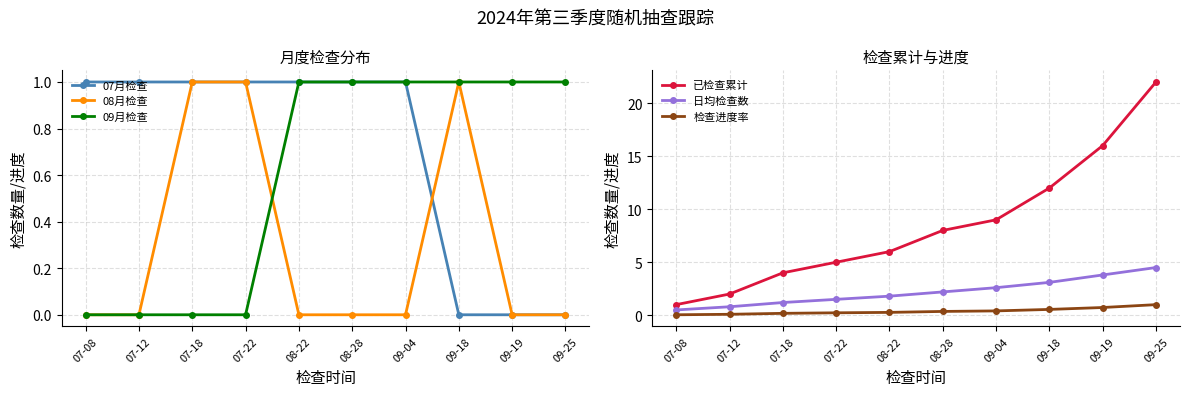

True or false: 已检查累计 and 07月检查 intersect in this chart.

False